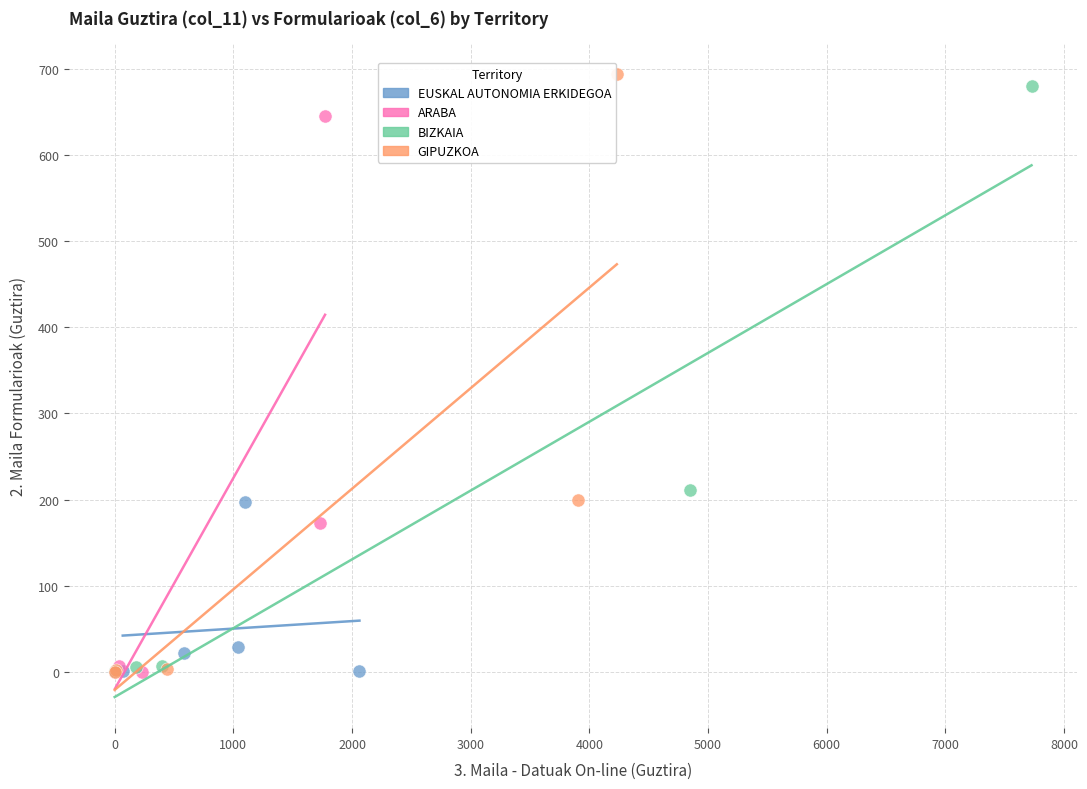

Which series has the widest spread of Y values?

GIPUZKOA